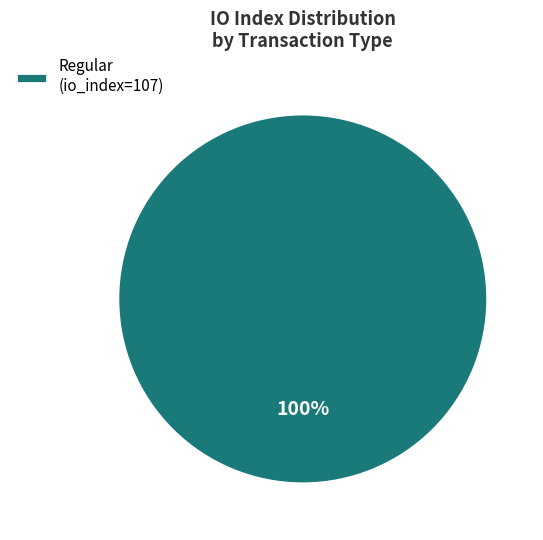

Count the number of slices in the pie.

1